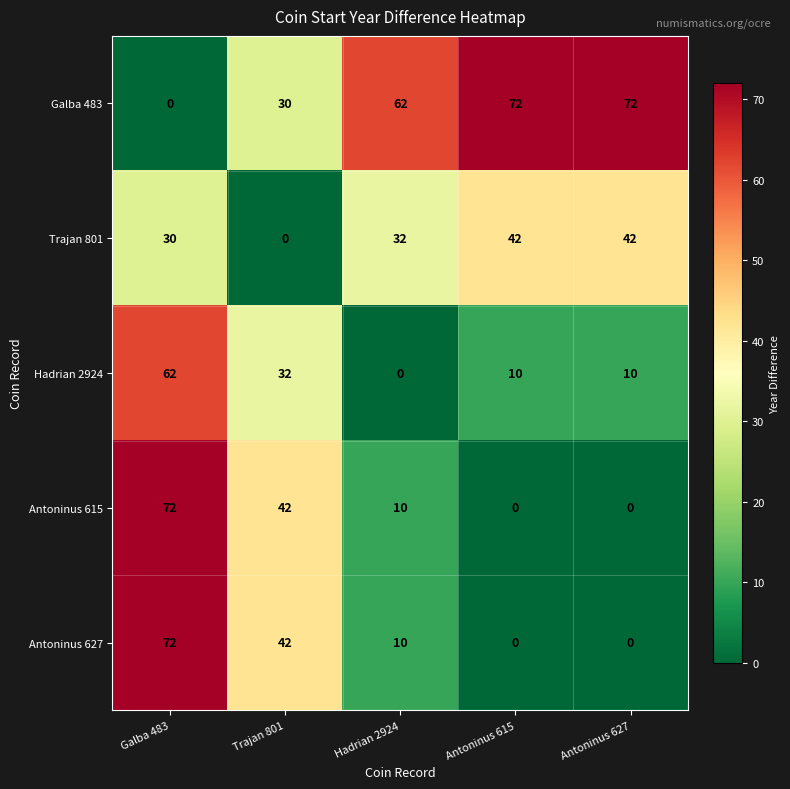

What is the difference between the Trajan 801 values at Trajan 801 and Antoninus 627?

42